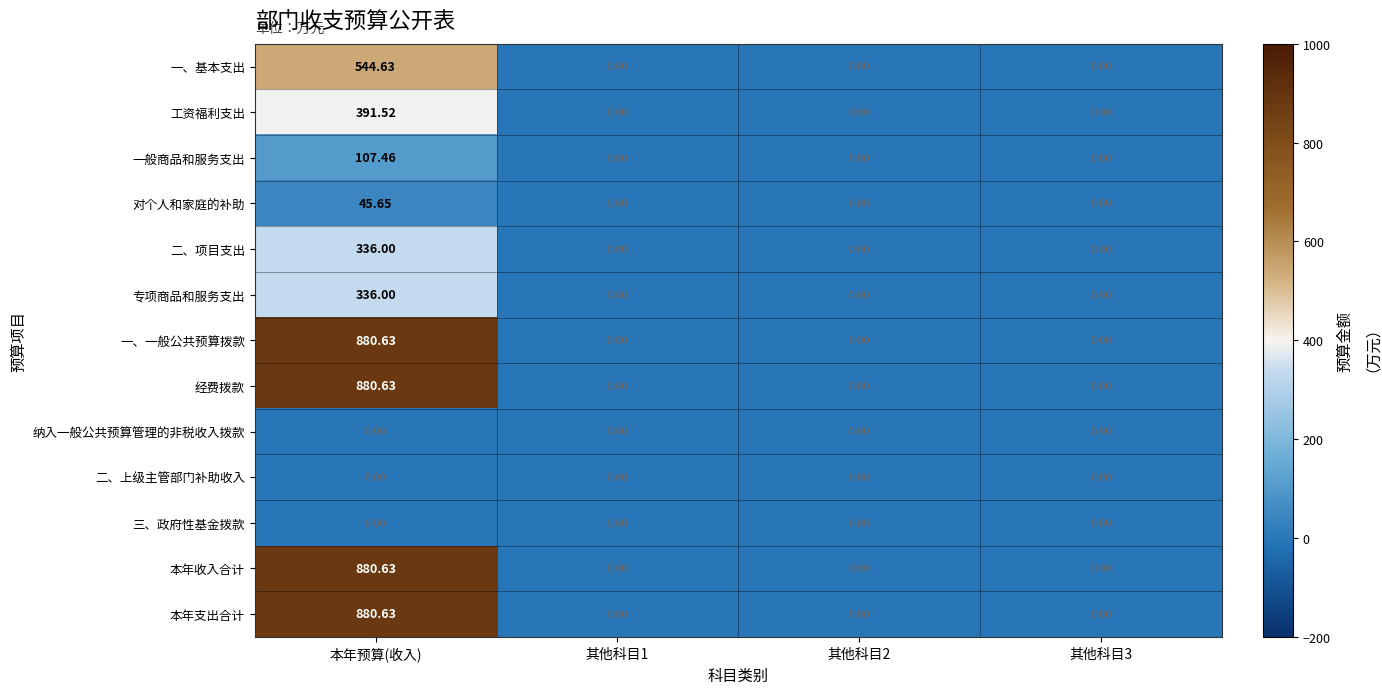

At which category is the sum across all series the highest?

本年预算(收入)